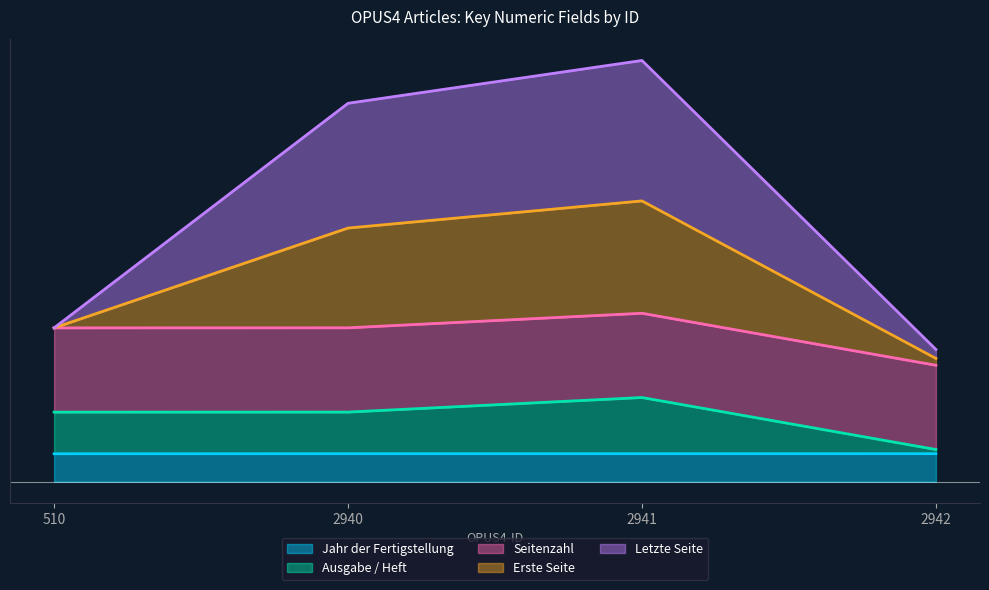

What is the sum of all Jahr der Fertigstellung values?

319.7